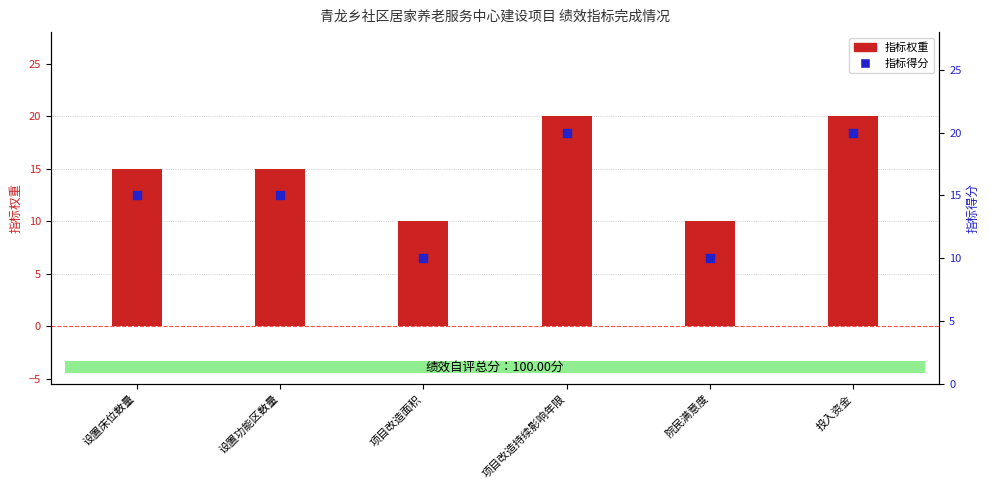

What are all the series names shown in the legend?

指标权重, 指标得分